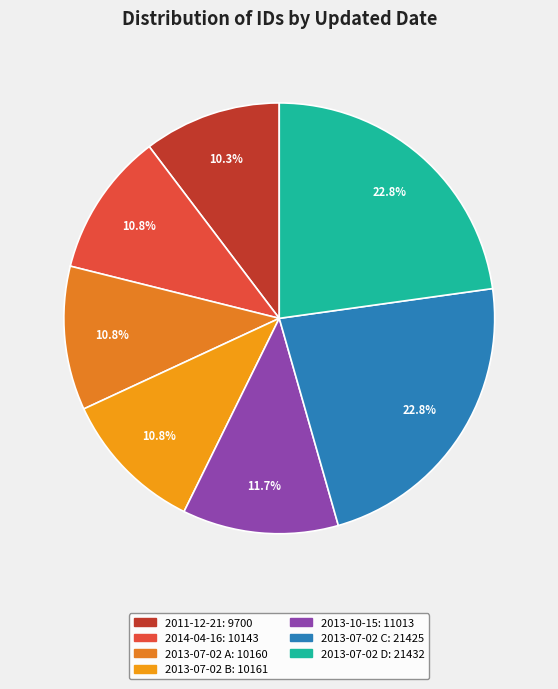

How many segments does this pie chart have?

7